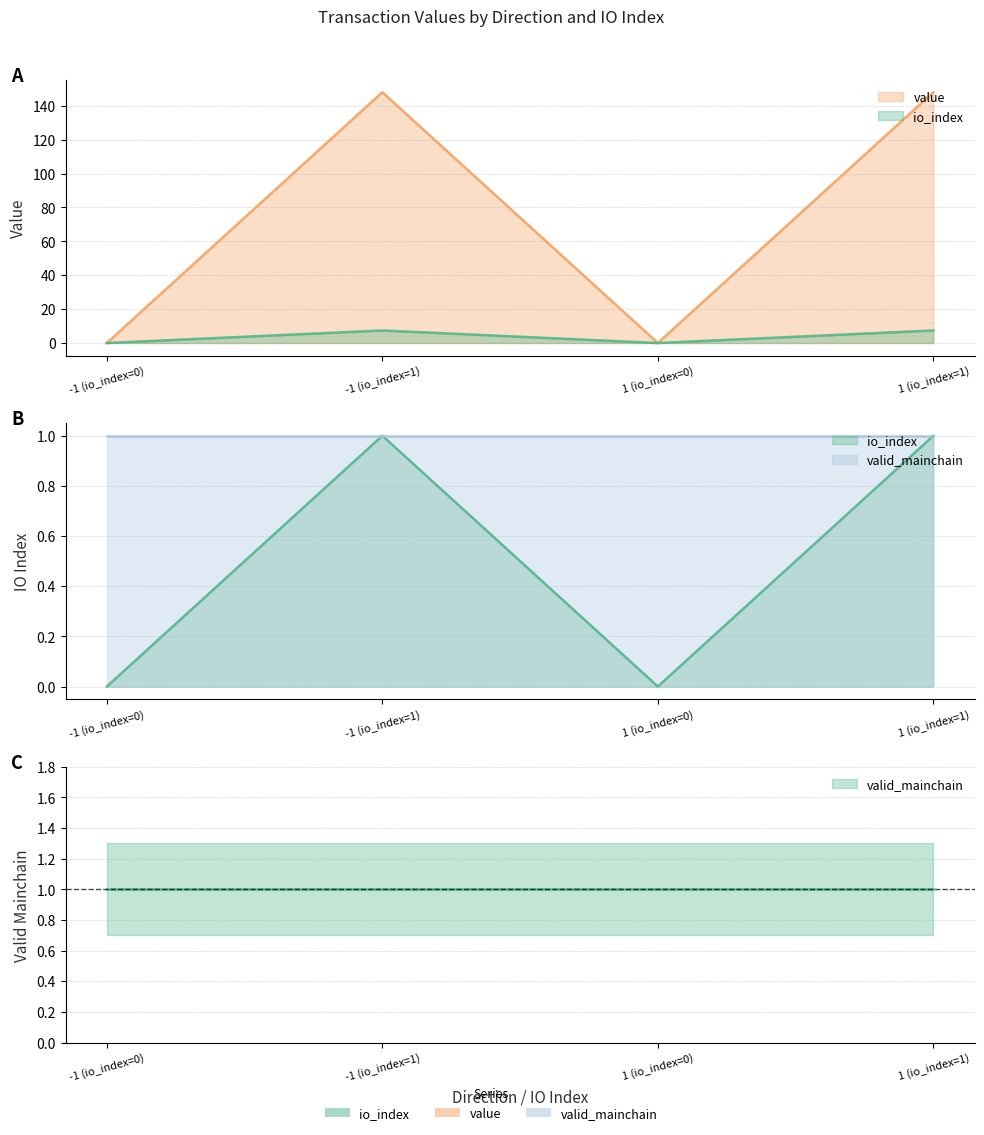

Does the chart display data point markers on the line(s)?

No